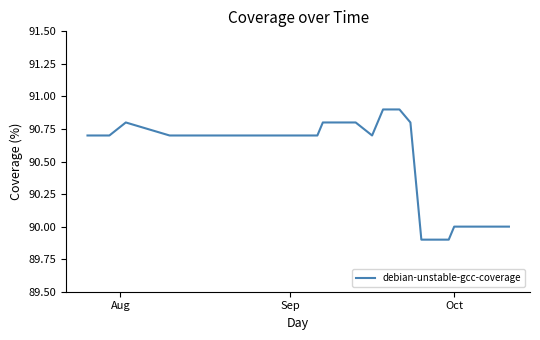

What is the smallest value displayed?

89.9